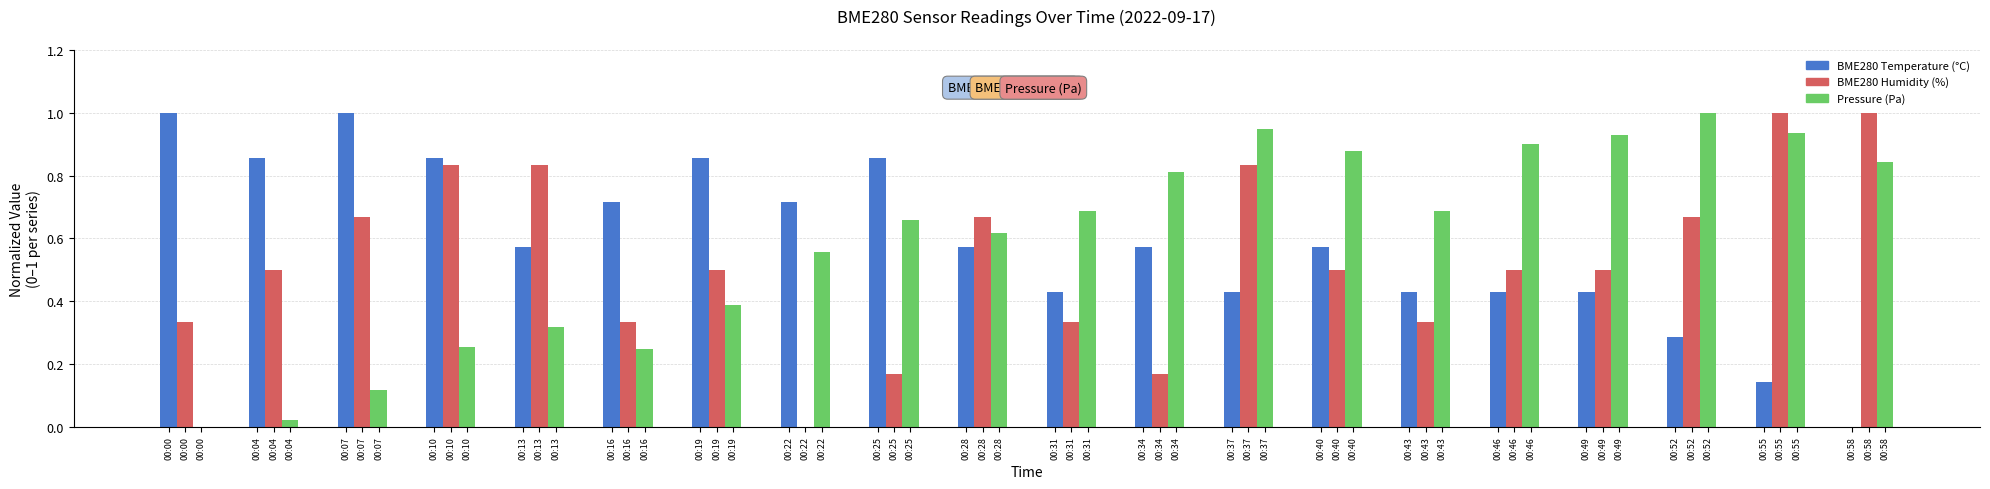

Which series changed the most between 00:13 and 00:40?

Pressure (Pa)